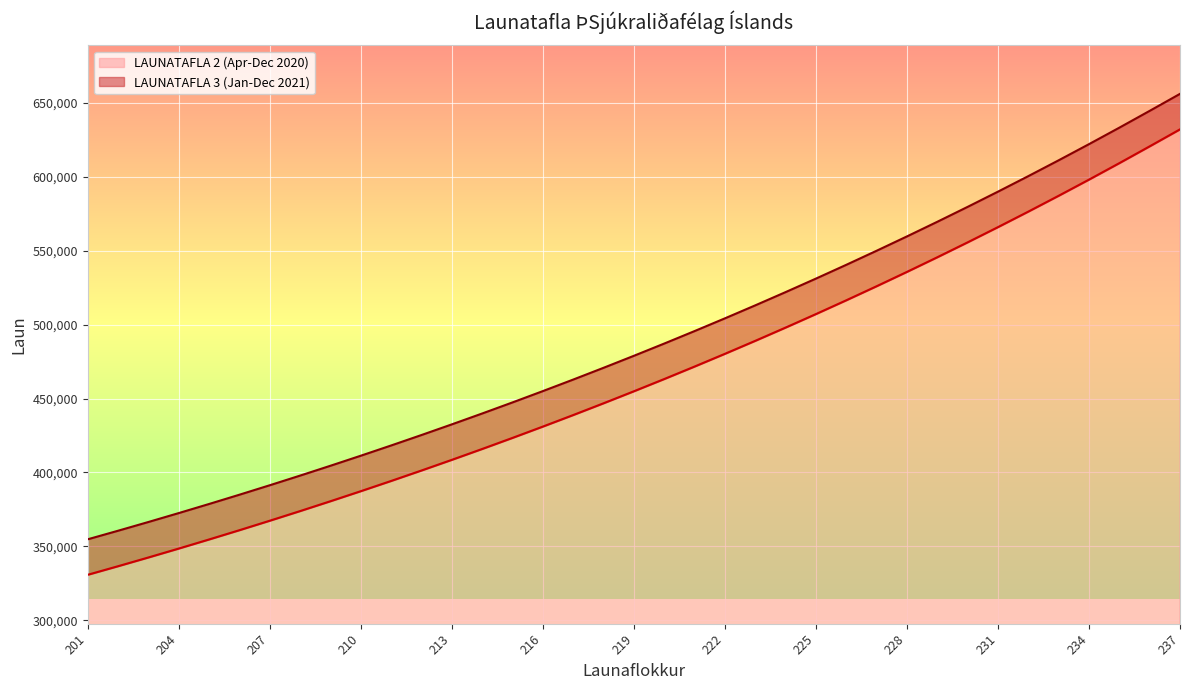

What is the value of the LAUNATAFLA 2 (Apr-Dec 2020) point at the 25th from the left?

507108